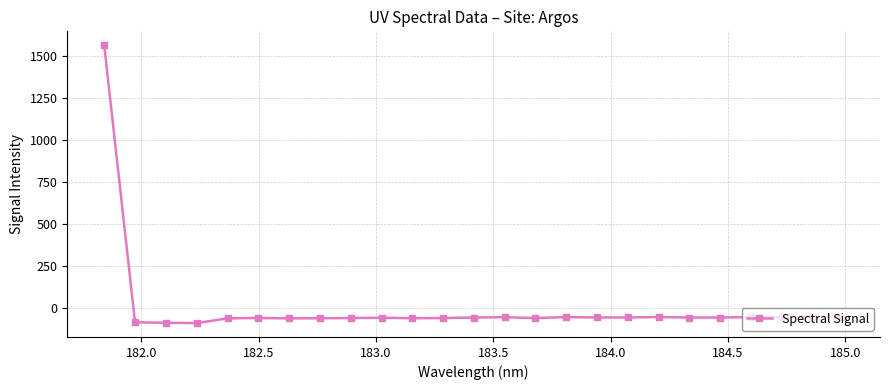

What is the smallest value displayed?

-90.2